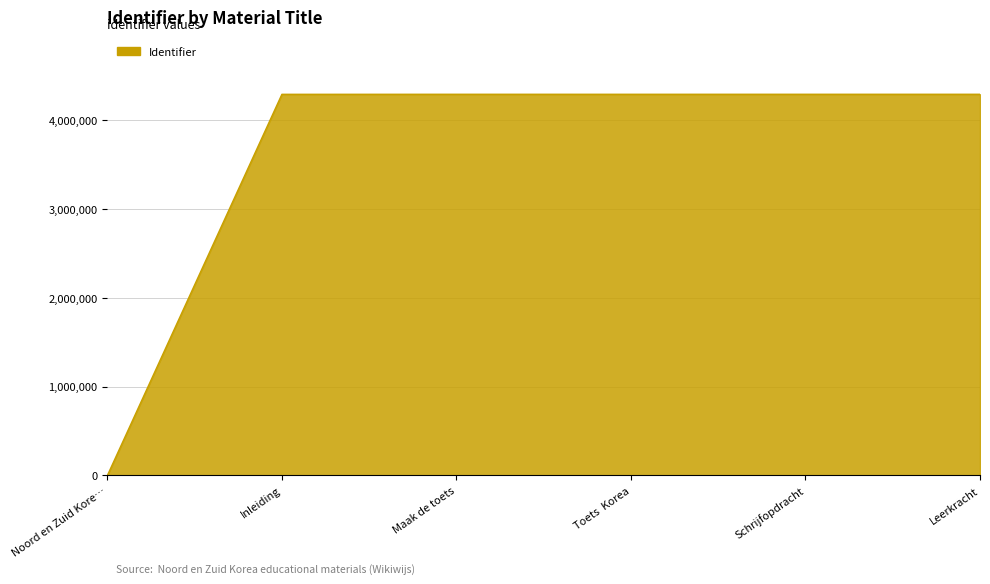

What value does the data have at Schrijfopdracht?

4290383